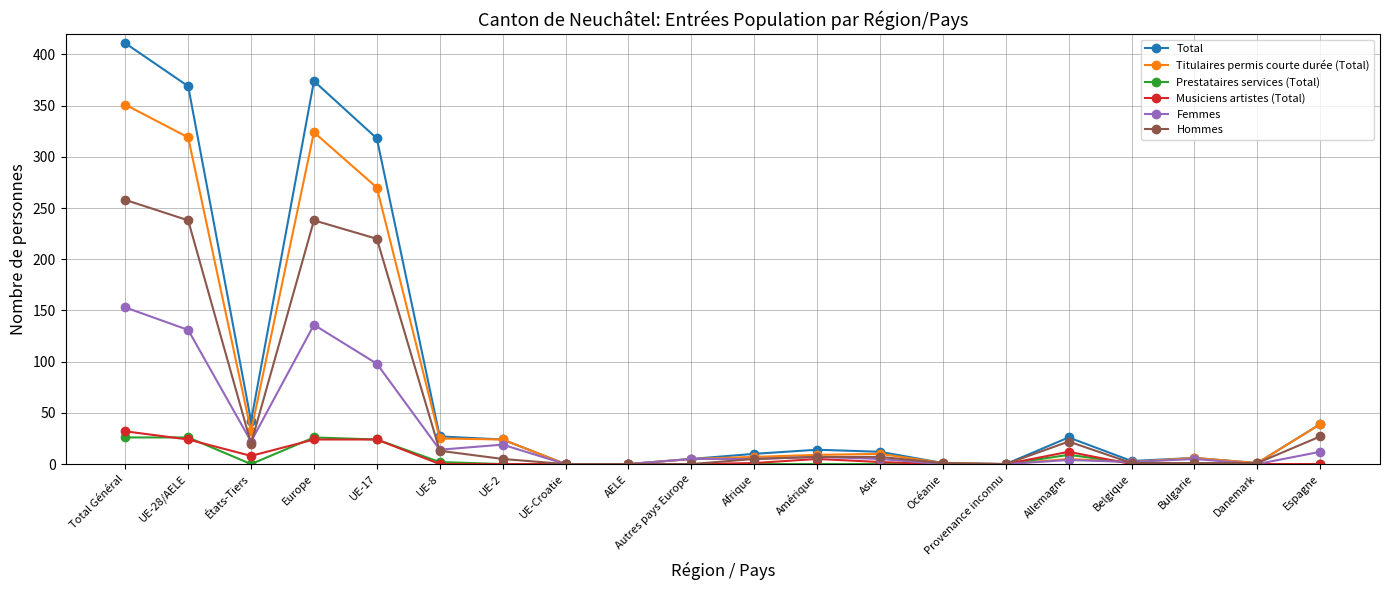

At which category does Total reach its first local peak?

Europe